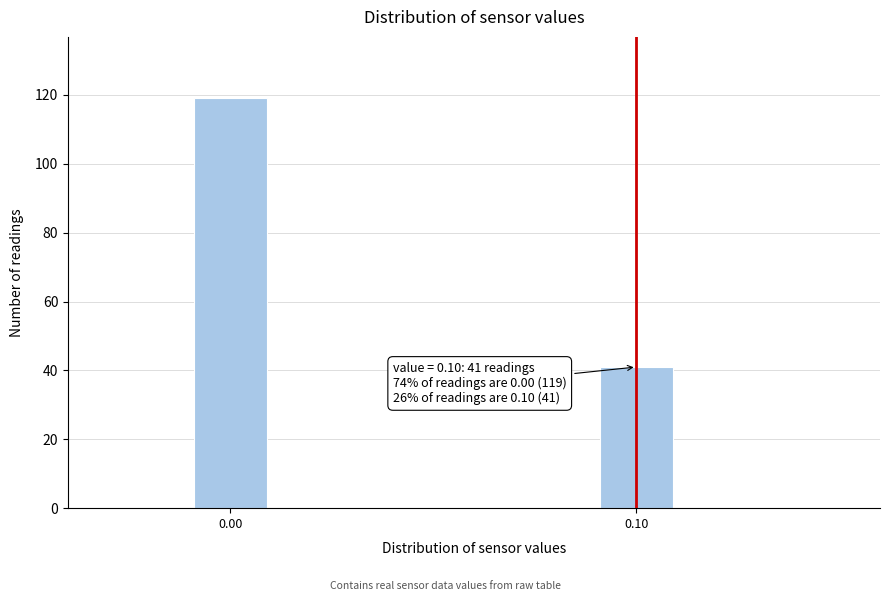

Reading left to right, transcribe all the data shown in this chart.

119	41